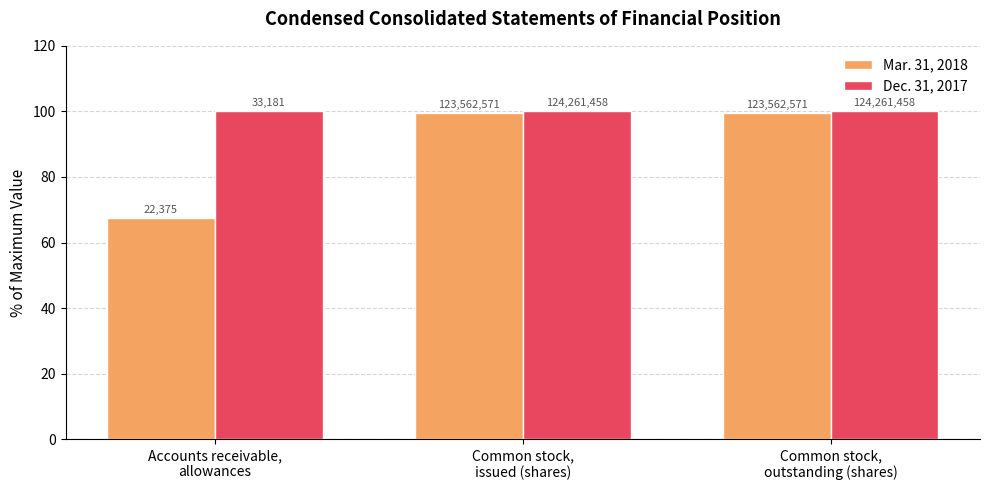

Reading right to left, transcribe all the data shown in this chart.

Mar. 31, 2018: Common stock,
outstanding (shares)=99.4	Common stock,
issued (shares)=99.4	Accounts receivable,
allowances=67.4
Dec. 31, 2017: Common stock,
outstanding (shares)=100.0	Common stock,
issued (shares)=100.0	Accounts receivable,
allowances=100.0